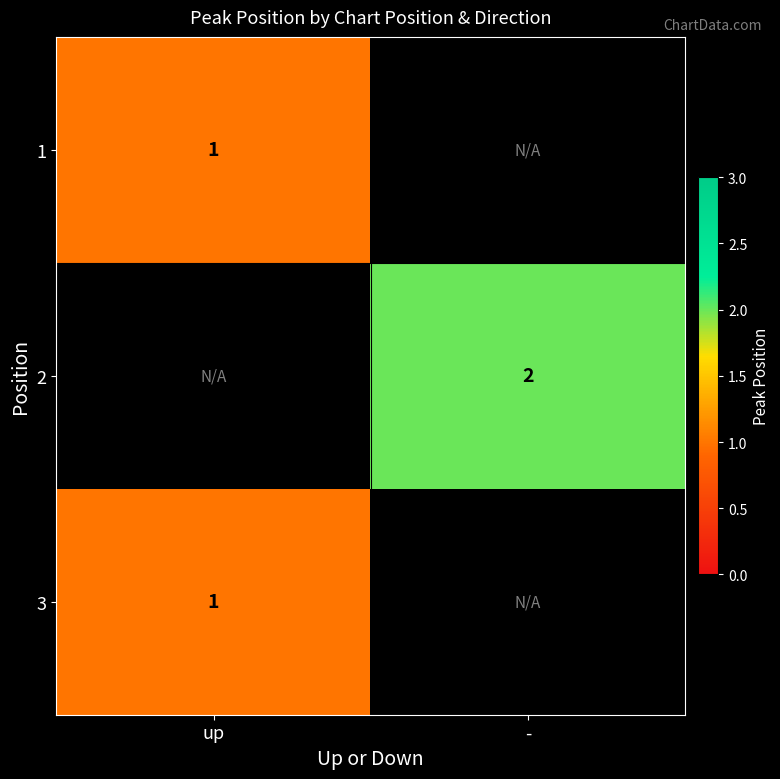

True or false: 3 has a value of 2 at up.

False